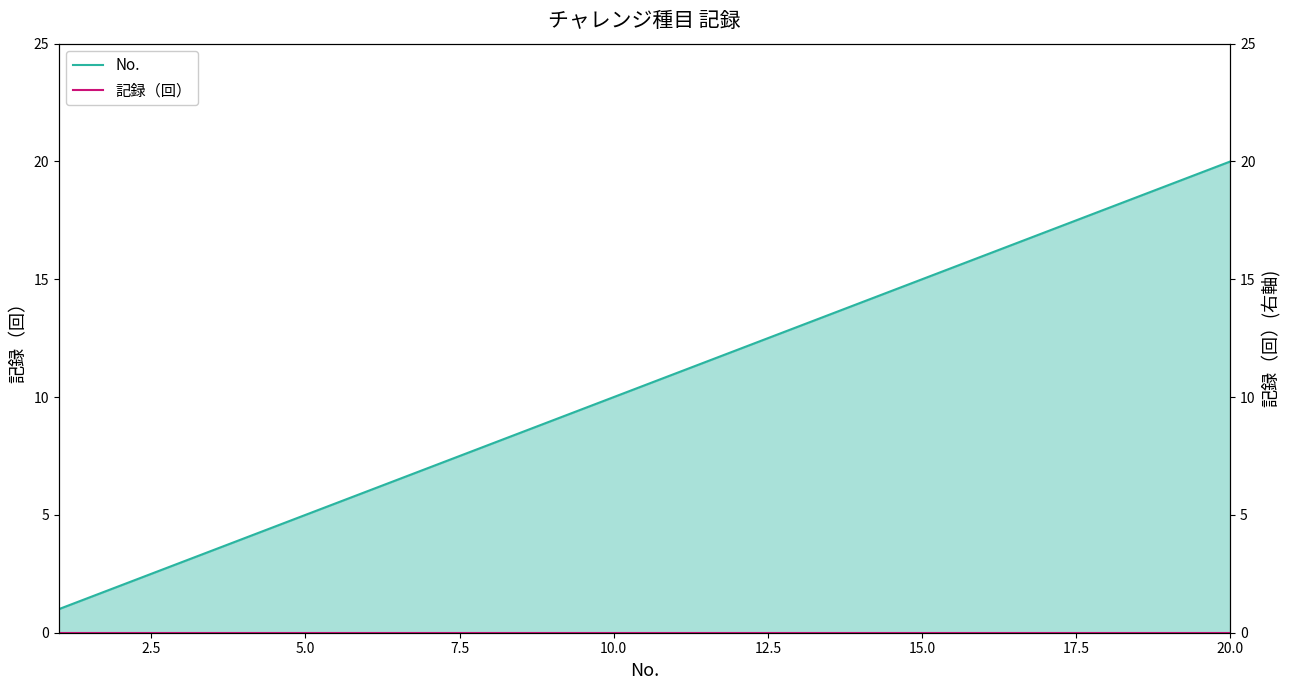

Which series has the widest spread of values?

No.